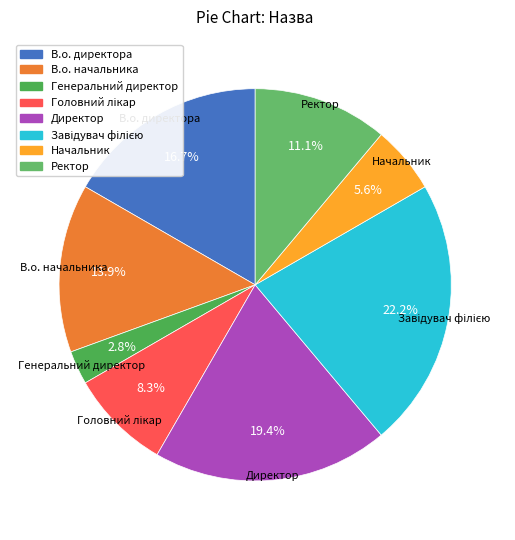

How many segments does this pie chart have?

8